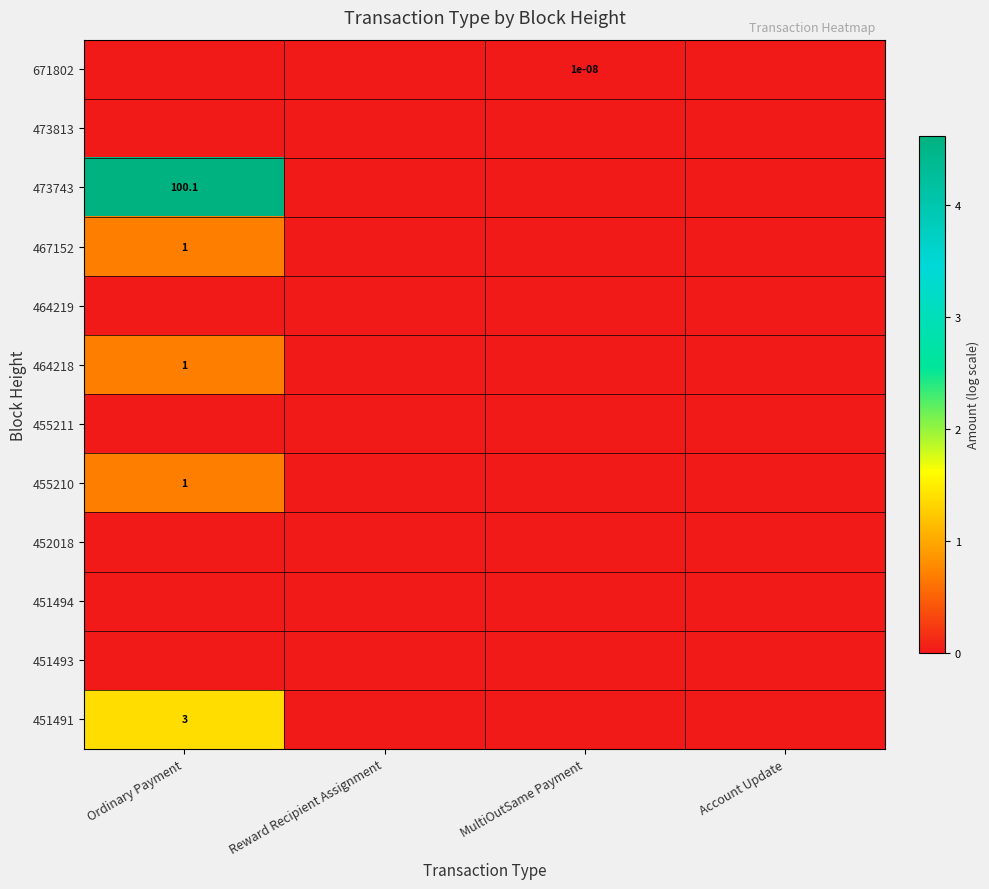

The 467152 series shows 1.4 at Ordinary Payment. True or false?

False